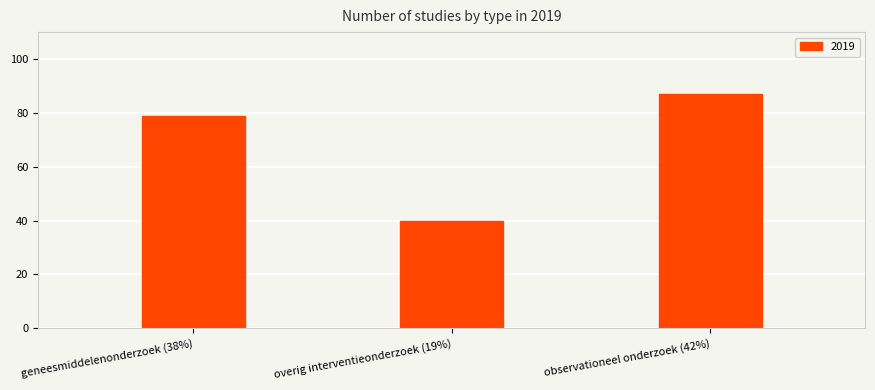

What is the value of the 3rd bar from the left?

87